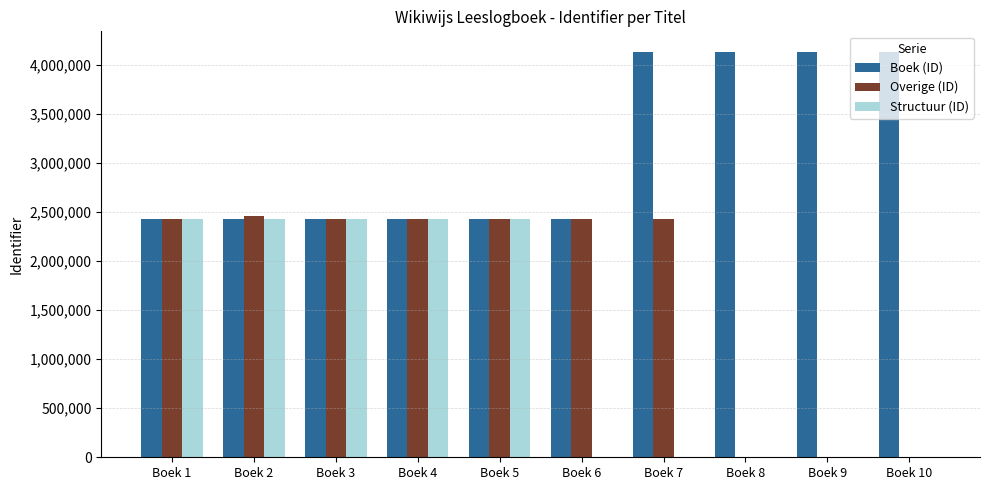

What is the spread (max minus min) of values at Boek 7?

4138219